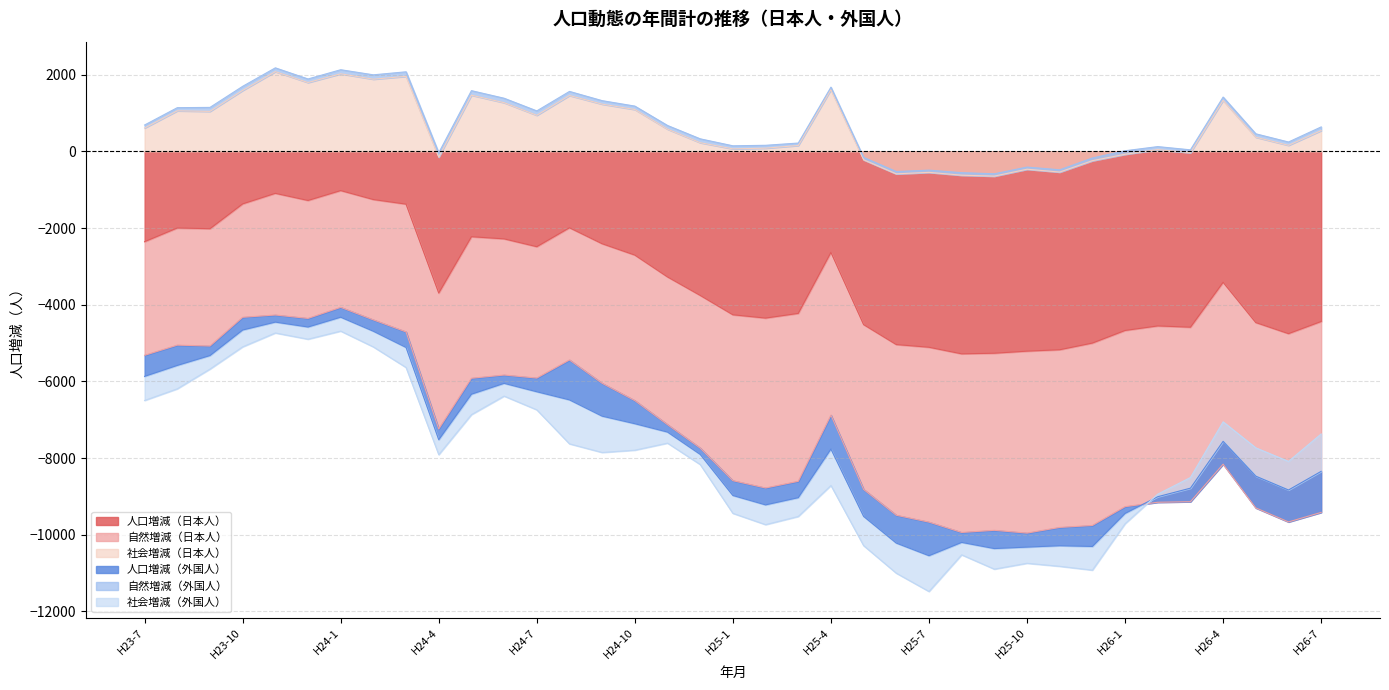

The 社会増減（外国人） series shows 993 at H26-5. True or false?

False